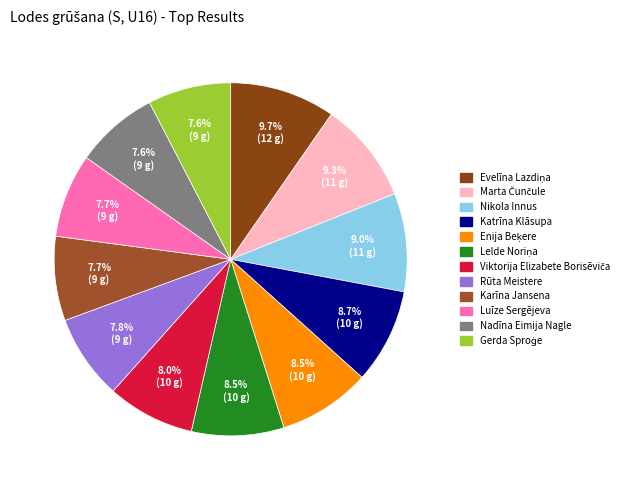

What percentage is NOT represented by Nikola Innus?

91.0%